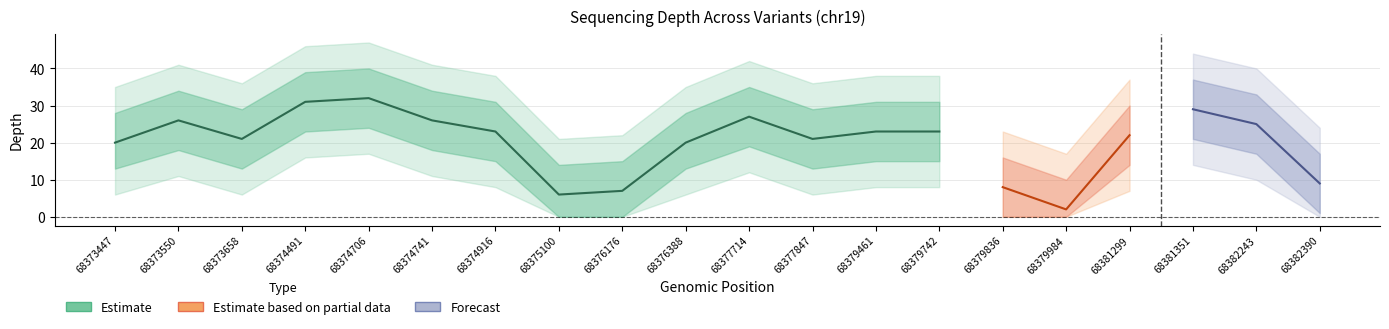

What is the spread (max minus min) of values at 68377847?

30